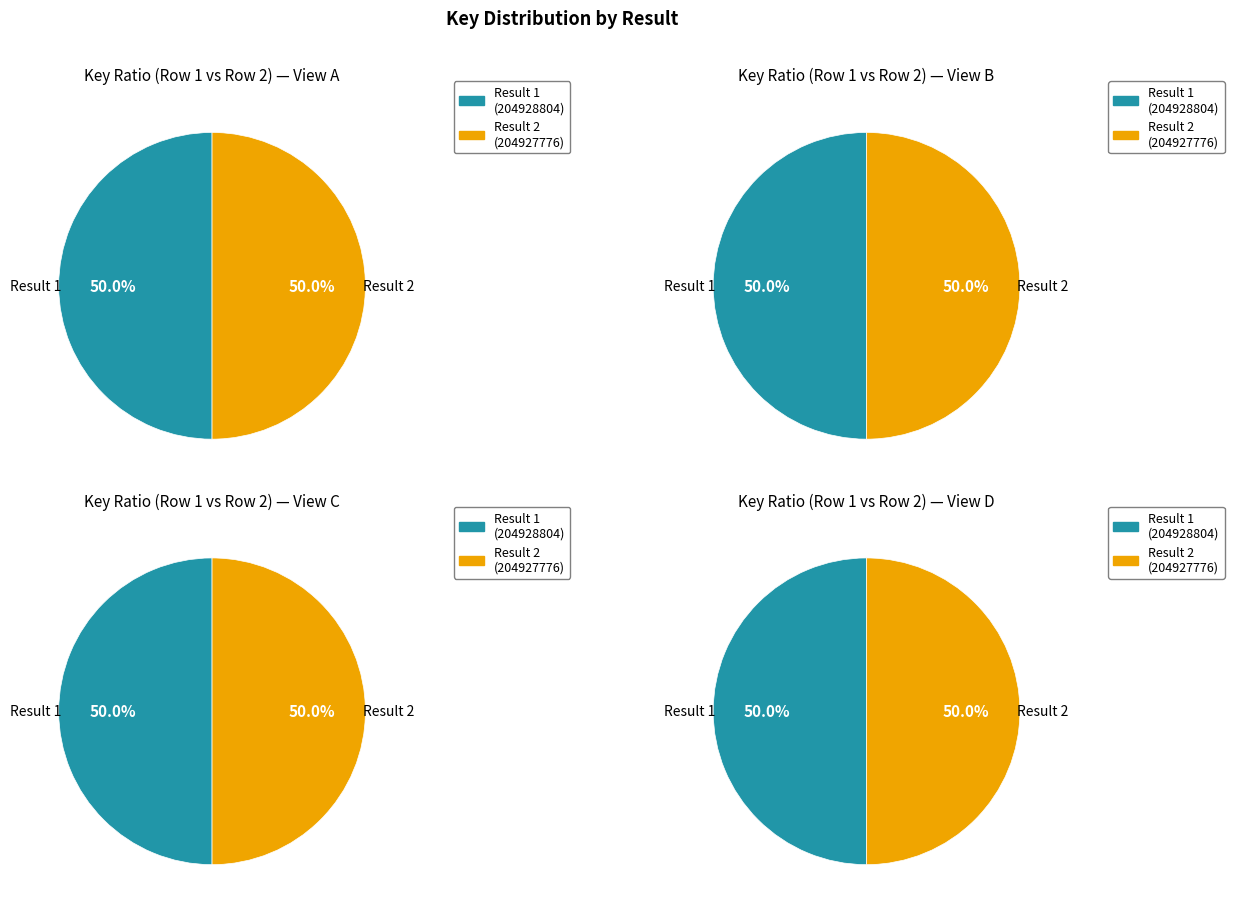

To the nearest percent, what is the combined percentage of 2 and 1?

100%